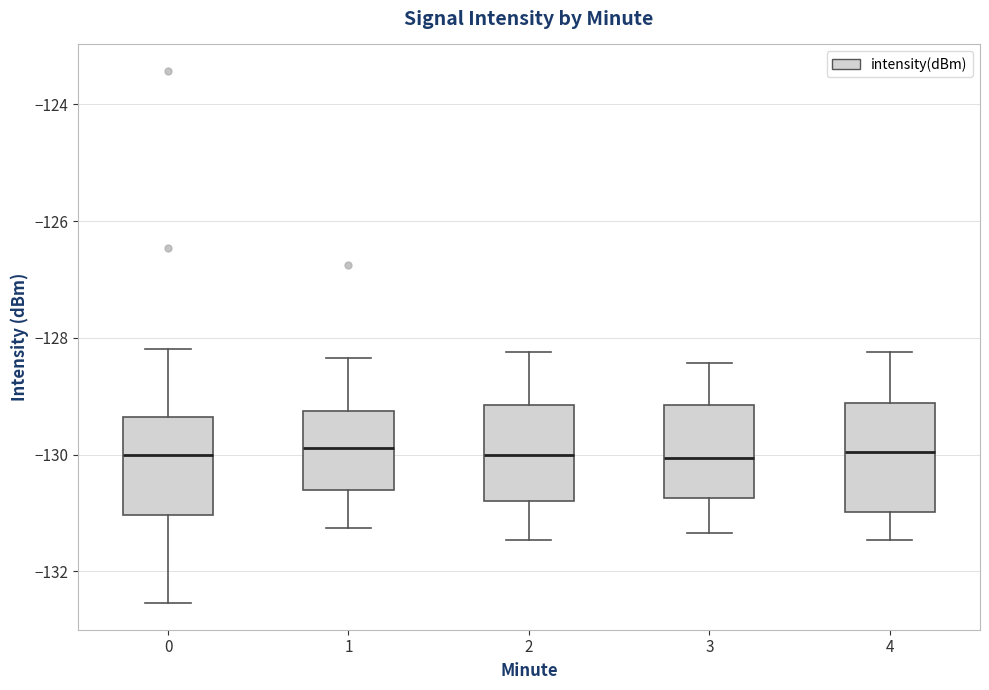

Reading left to right, transcribe this box plot: for each box, give where its median line is, the range the box spans, and where its two whiskers end, as read against the y-axis. The values are not printed on the chart, so give them approximately, as read against the axis.

0: median -130.0, box -131.0 to -129.4, whiskers -132.6 to -128.2
1: median -129.8, box -130.6 to -129.2, whiskers -131.2 to -128.4
2: median -130.0, box -130.8 to -129.2, whiskers -131.4 to -128.2
3: median -130.0, box -130.8 to -129.2, whiskers -131.4 to -128.4
4: median -130.0, box -131.0 to -129.2, whiskers -131.4 to -128.2